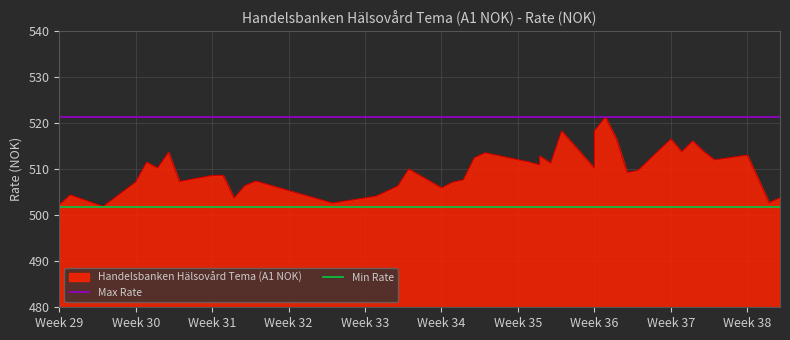

The value of Max Rate at Week 30 is 521.3. True or false?

True